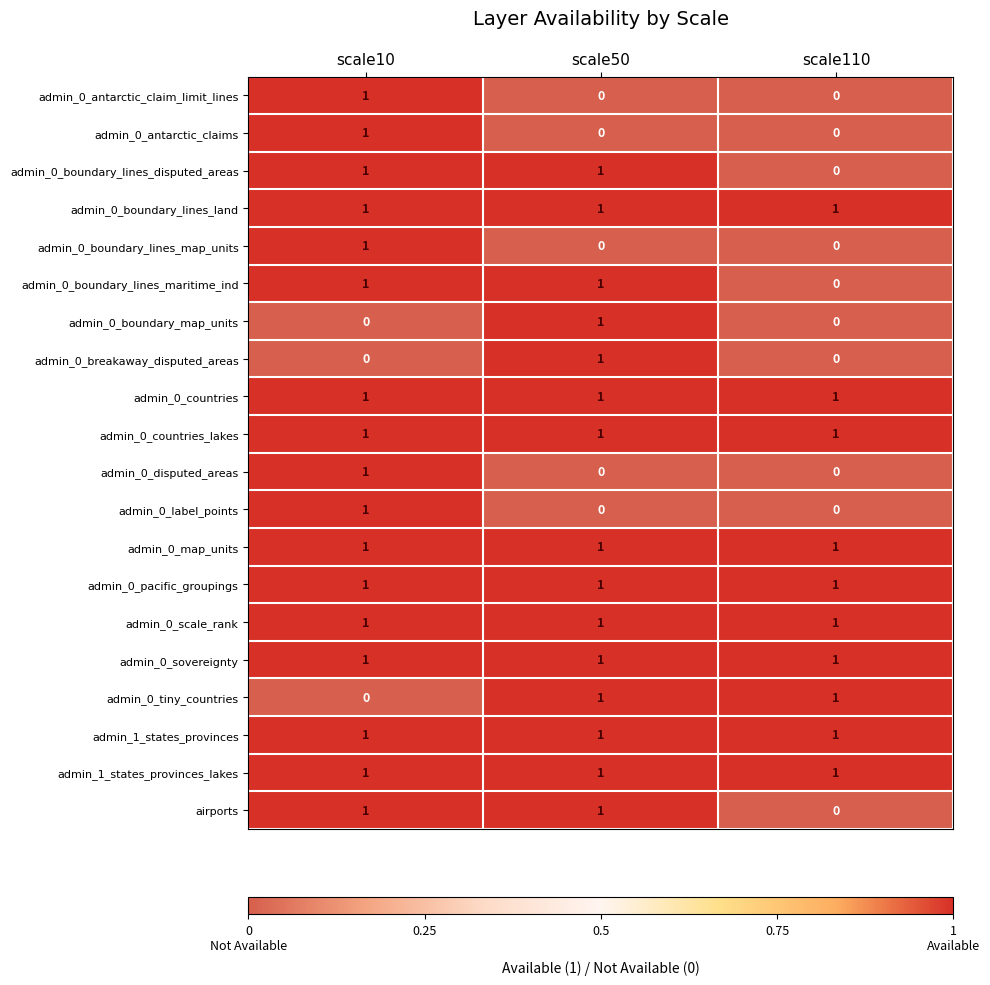

What is the sum of all admin_0_map_units values?

3